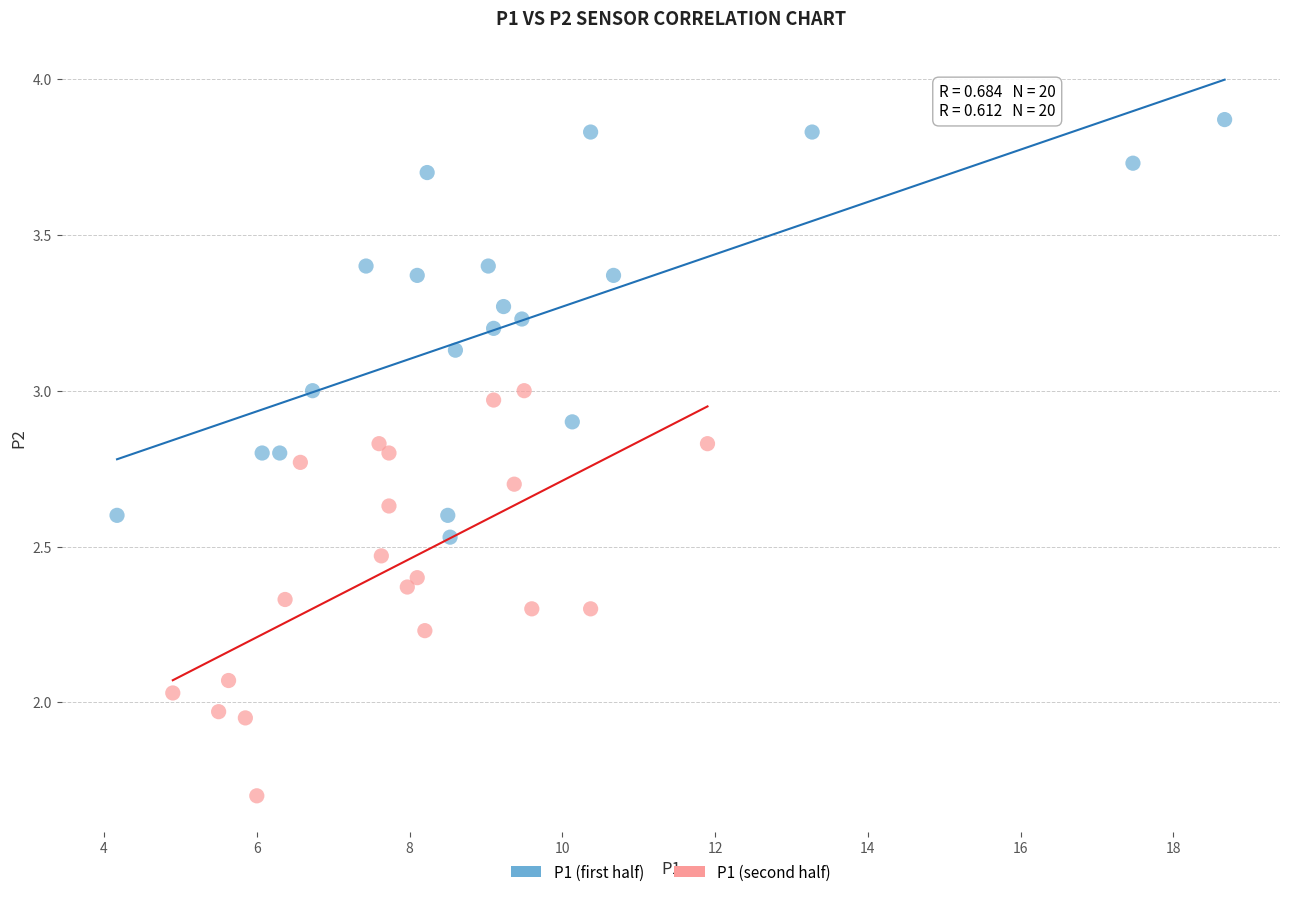

Which series contains the lowest Y value?

P1 (second half)